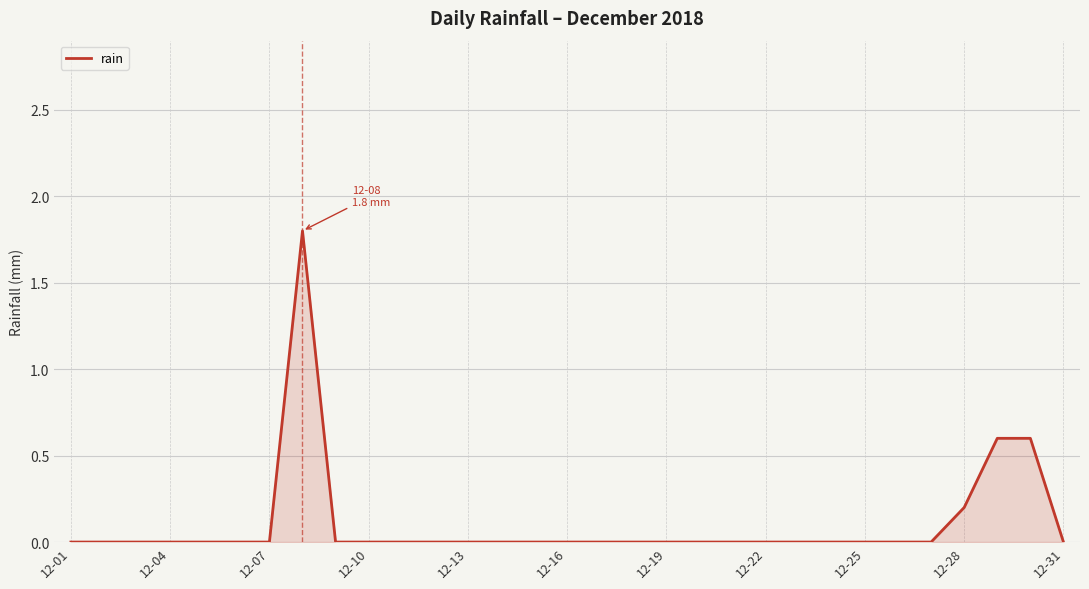

What is the difference between the maximum and minimum values?

1.8